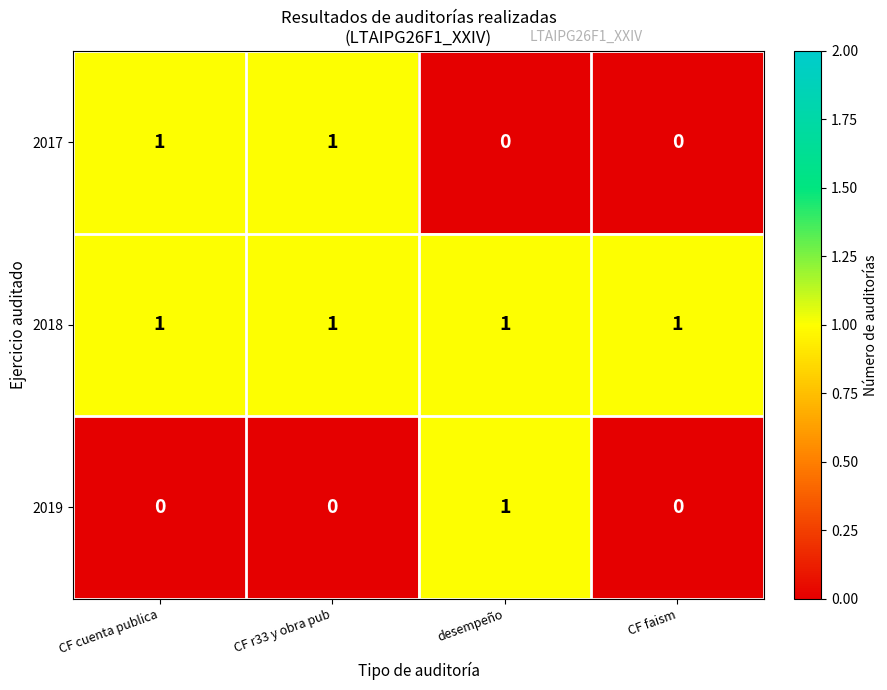

List the series in order of their overall mean, lowest first.

2019, 2017, 2018